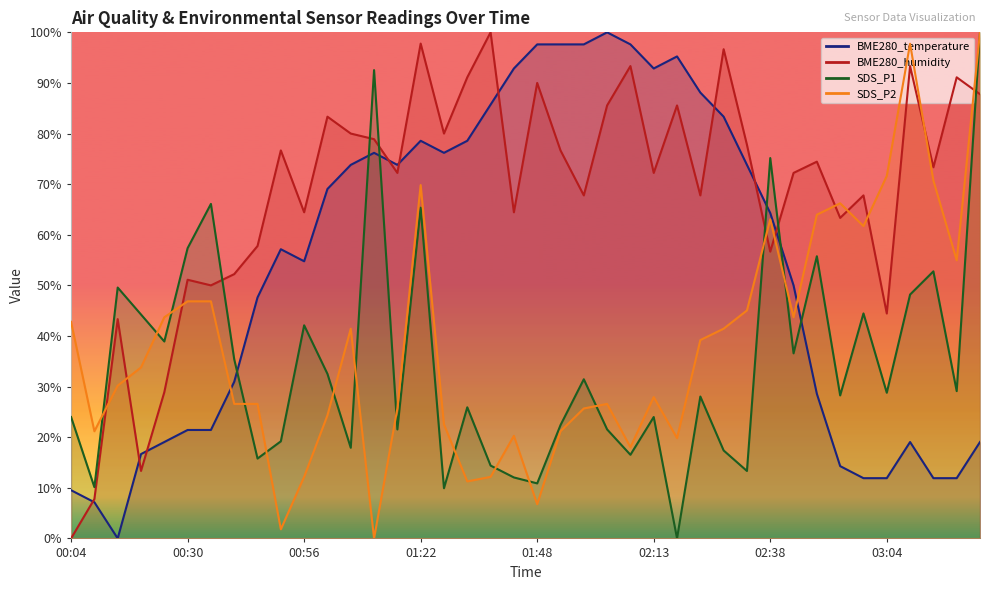

The SDS_P2 series shows 22.5 at 01:27. True or false?

True